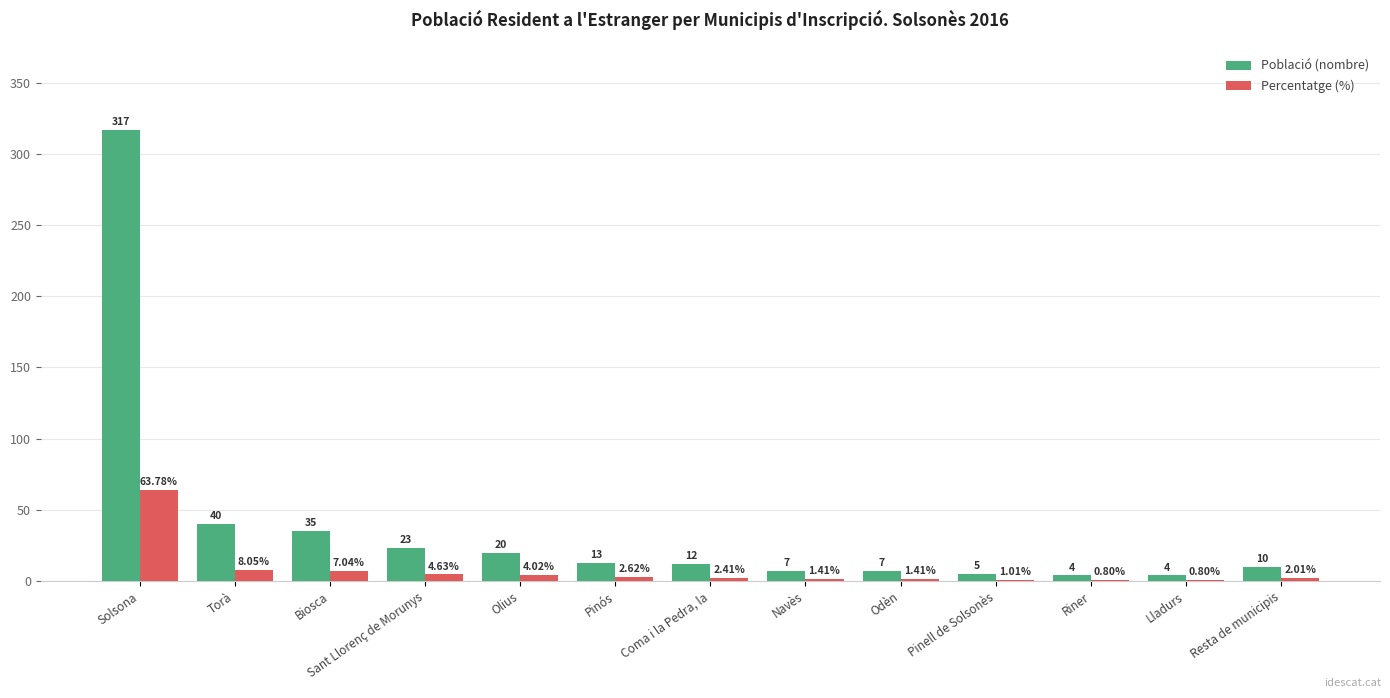

Which series changed the most between Pinós and Odèn?

Població (nombre)